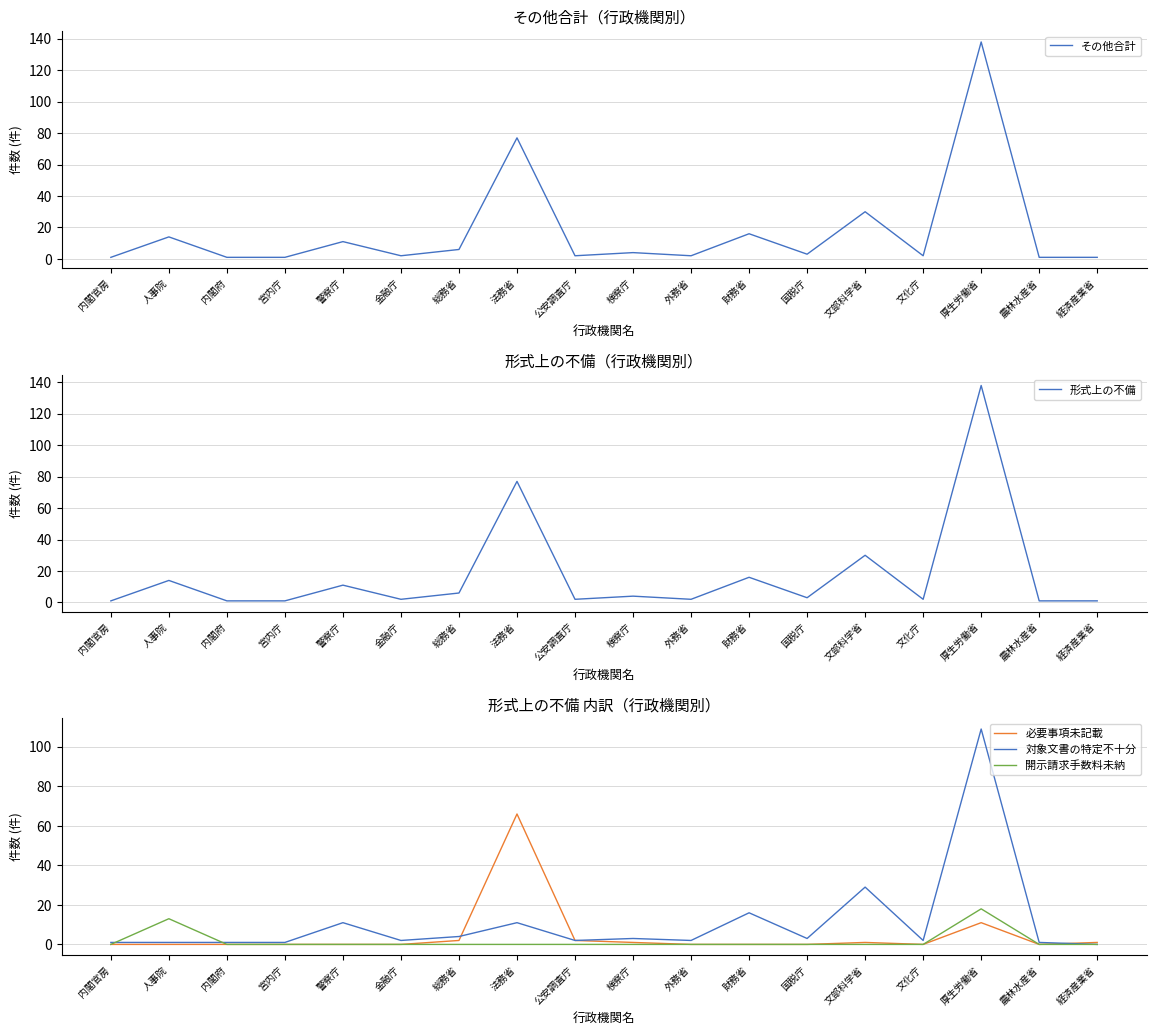

List the labels in order of 必要事項未記載 value, smallest first.

内閣官房, 人事院, 内閣府, 宮内庁, 警察庁, 金融庁, 外務省, 財務省, 国税庁, 文化庁, 農林水産省, 検察庁, 文部科学省, 経済産業省, 総務省, 公安調査庁, 厚生労働省, 法務省